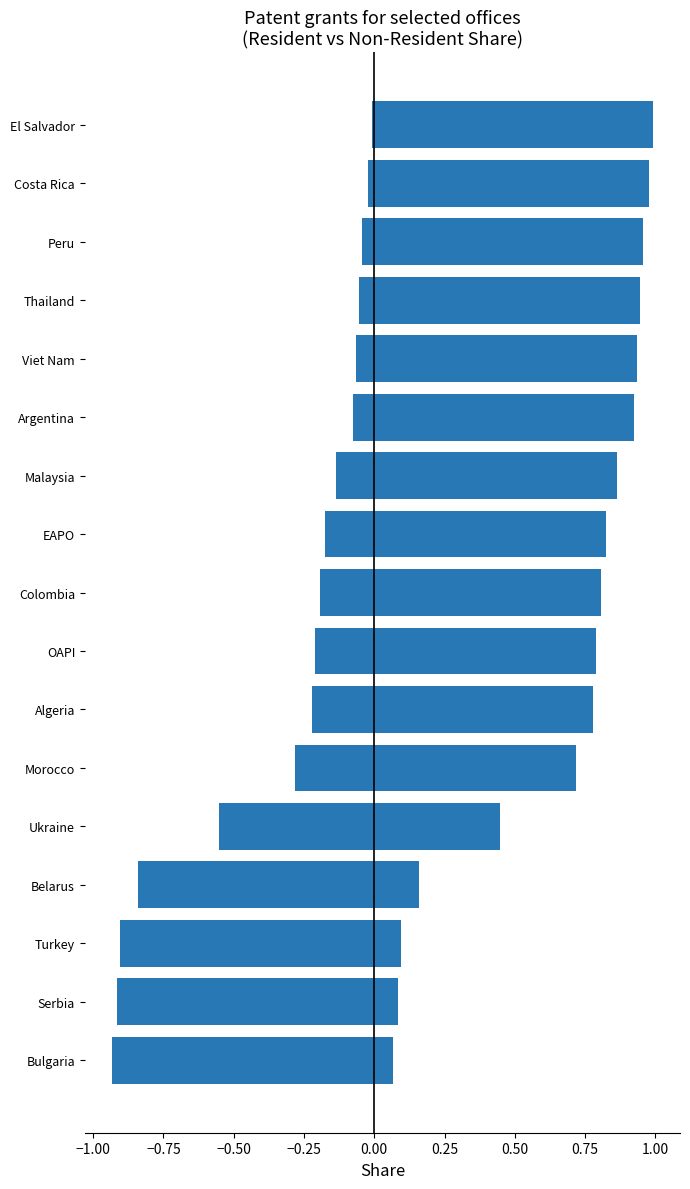

Does the chart contain stacked bars?

No